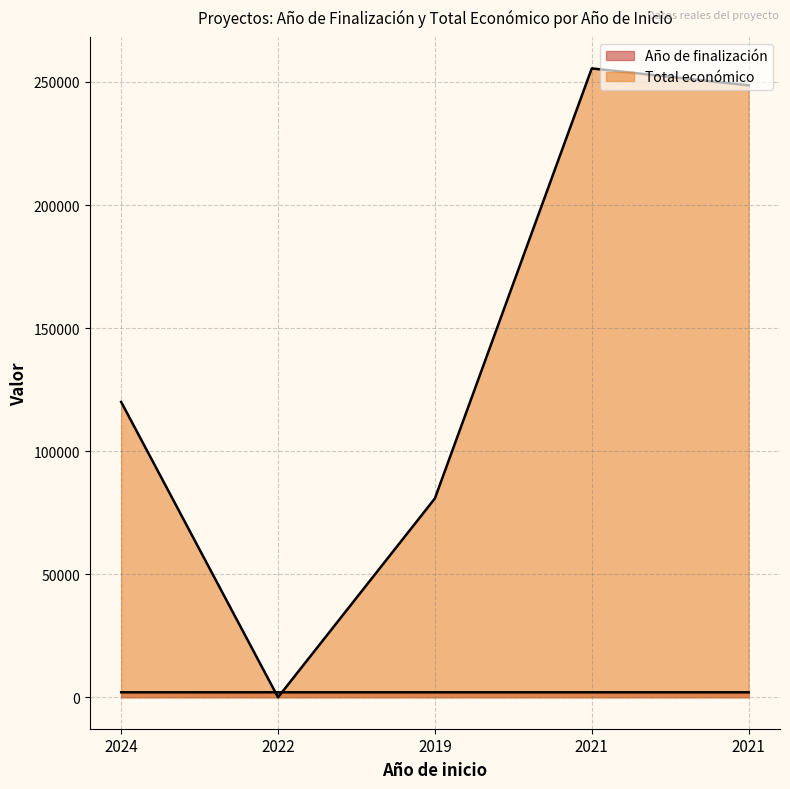

What is the sum of the Año de finalización values at 2024 and 2022?

4051